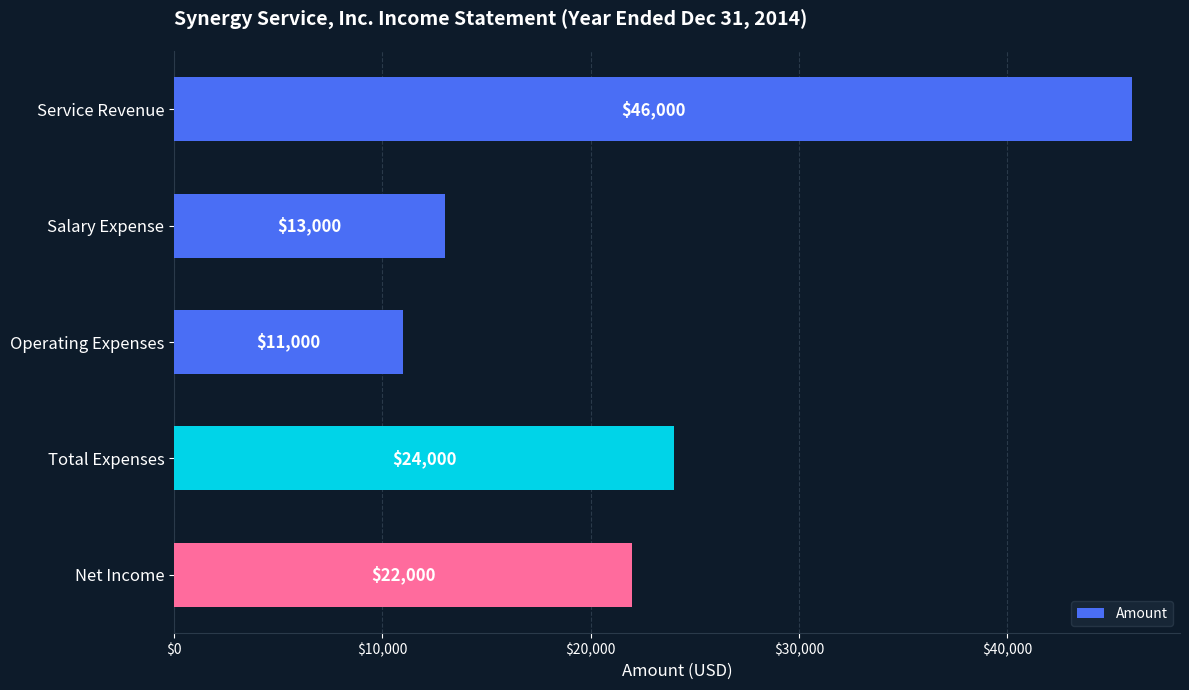

What is the average value?

23200